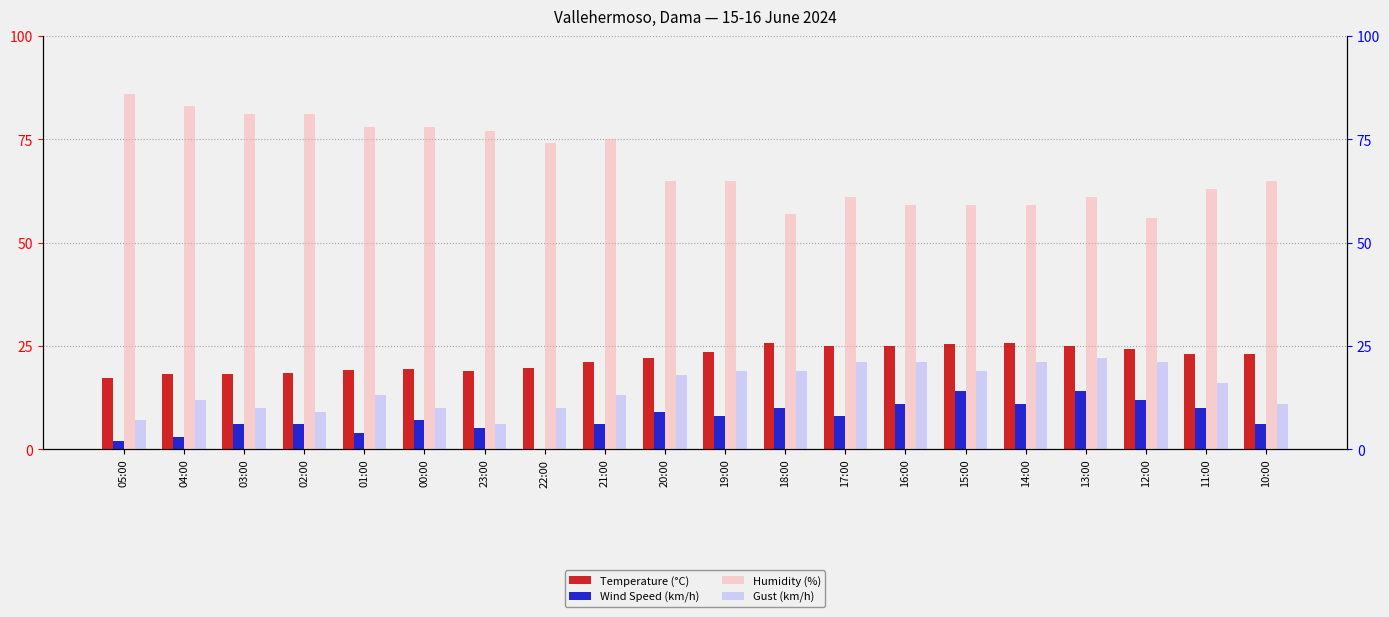

How many bars are there in each group?

4